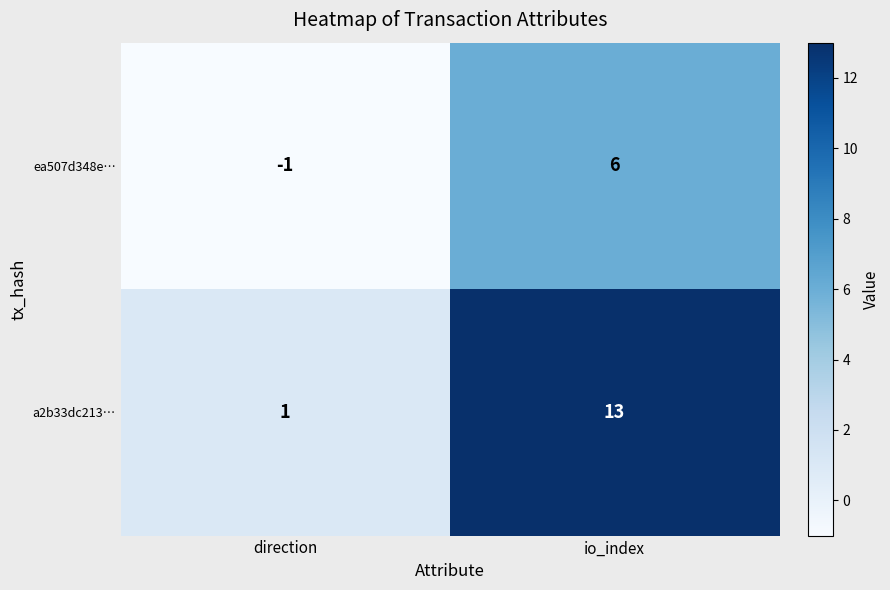

Which series has the largest range (max minus min)?

a2b33dc213…